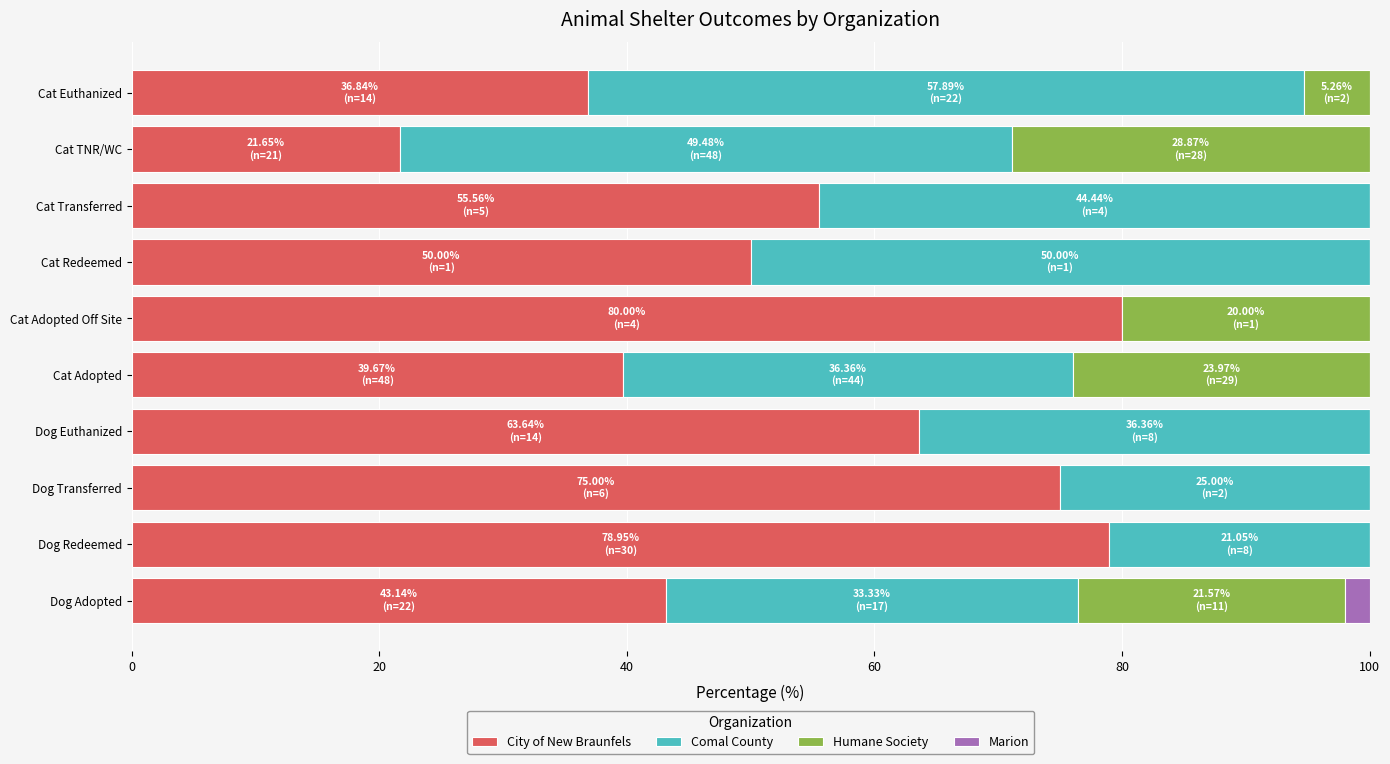

Which category has the highest value in the City of New Braunfels series?

Cat Adopted Off Site